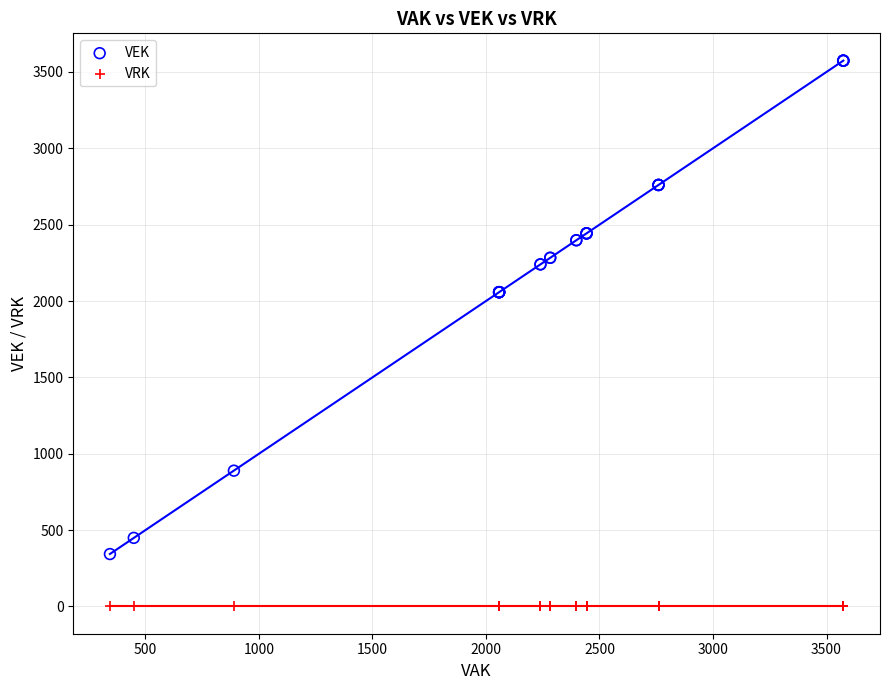

Which series reaches the minimum Y coordinate?

VRK